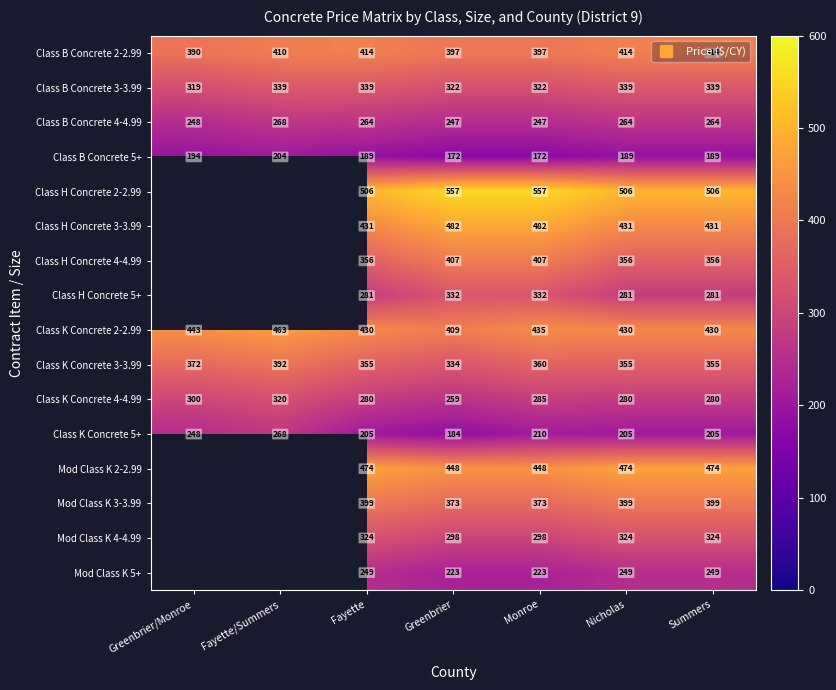

The Mod Class K 3-3.99 series shows 667.7 at Monroe. True or false?

False